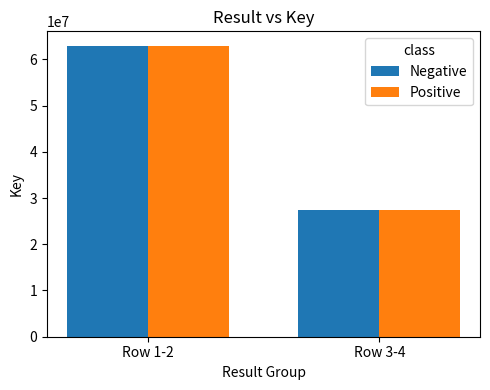

What is the highest value of the Positive series?

62899916